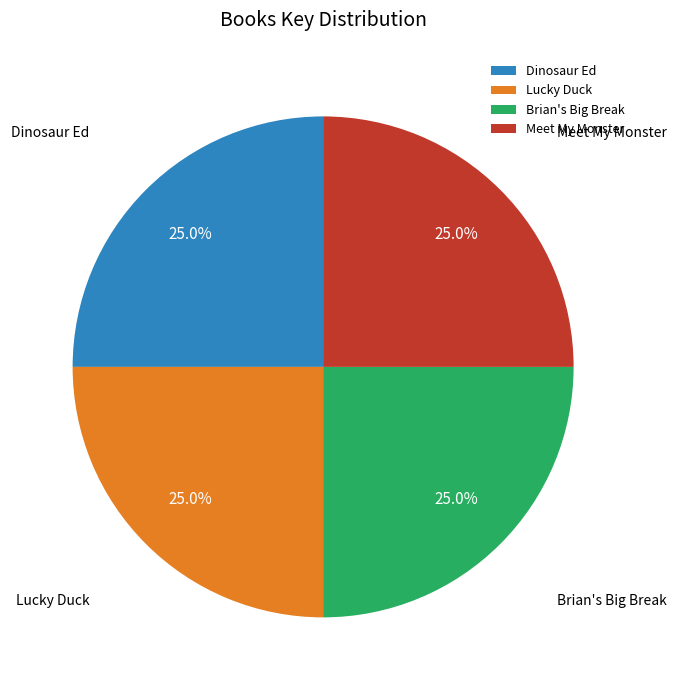

Approximately how many times larger is the value at Lucky Duck compared to Dinosaur Ed?

1.0